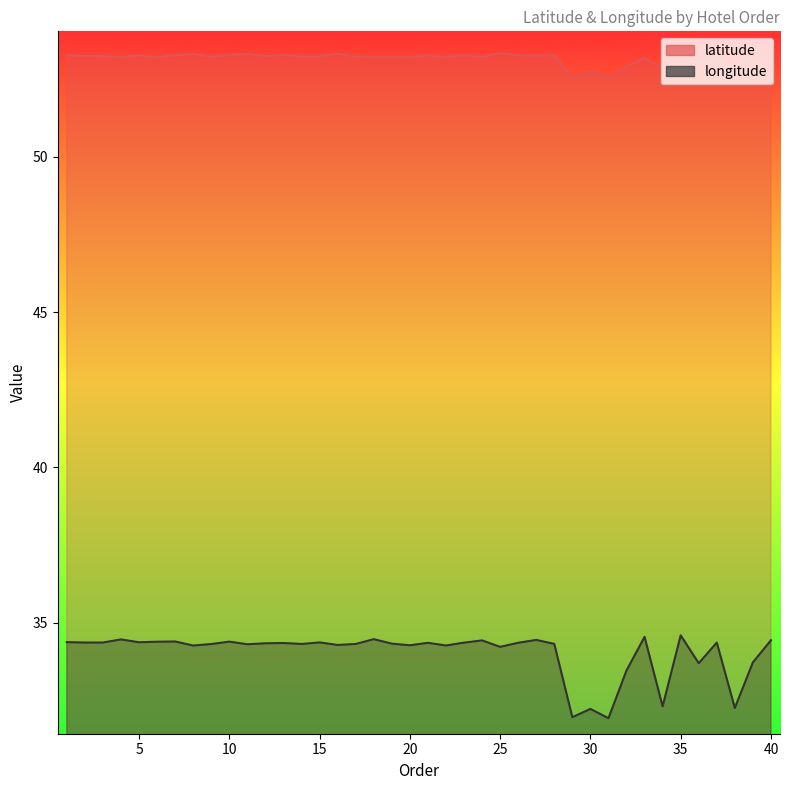

Which category has the highest value in the latitude series?

39